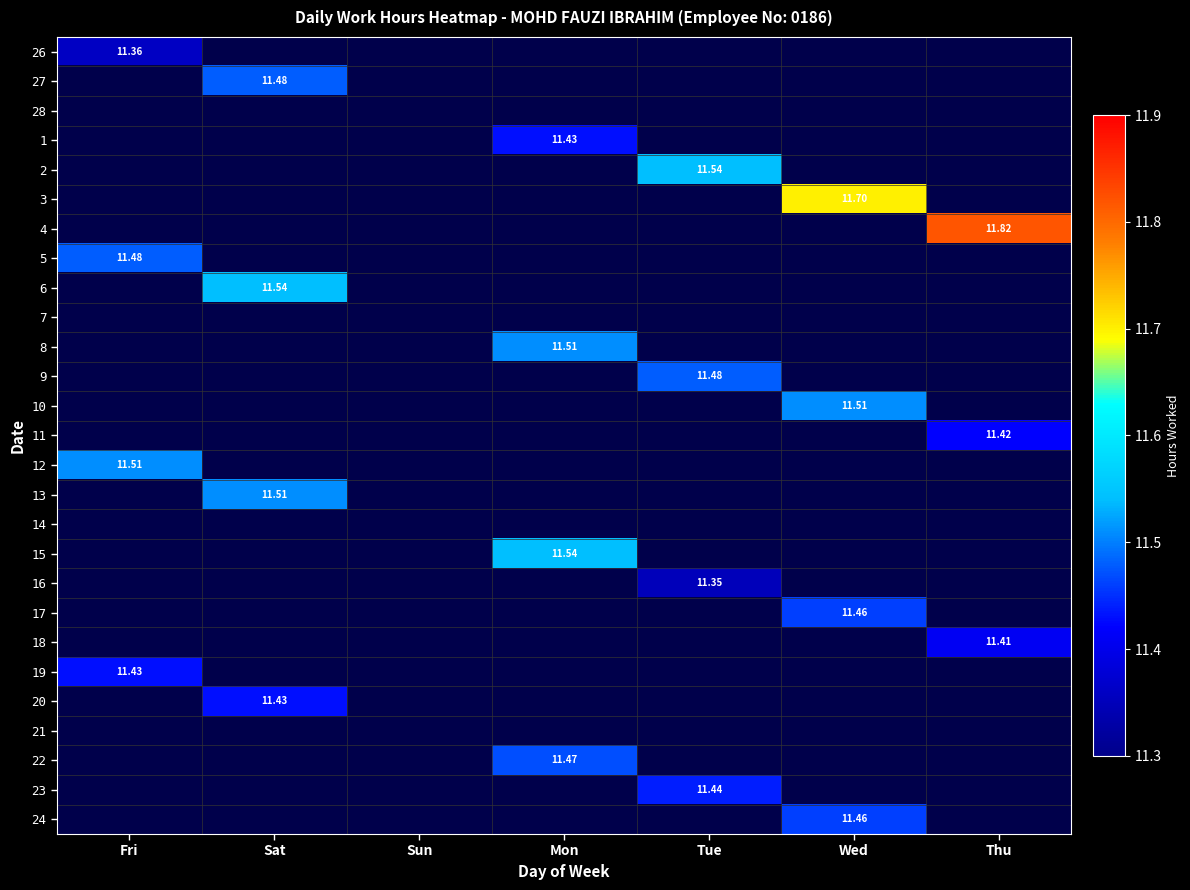

Which category has the highest value across all series?

Thu